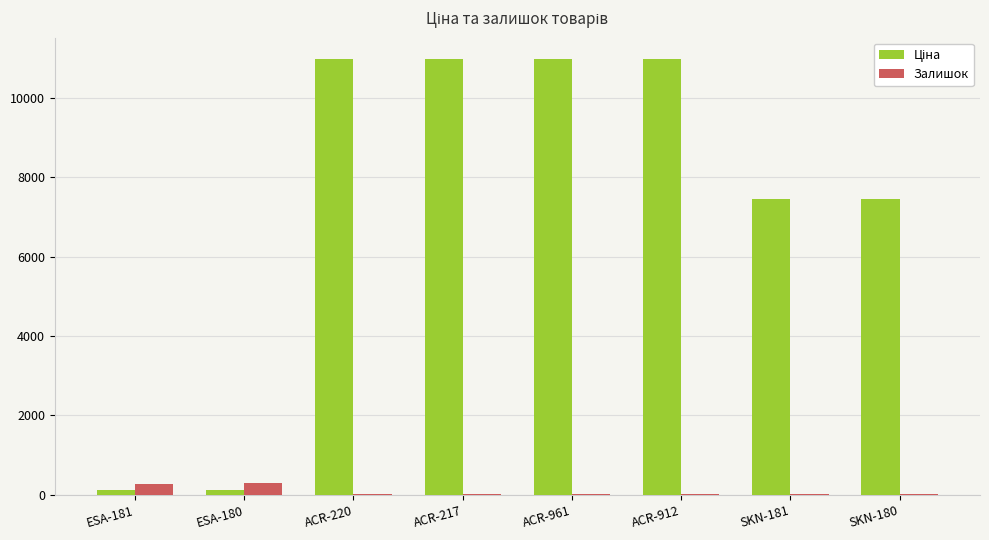

What is the total value across all series at ACR-912?

10979.4